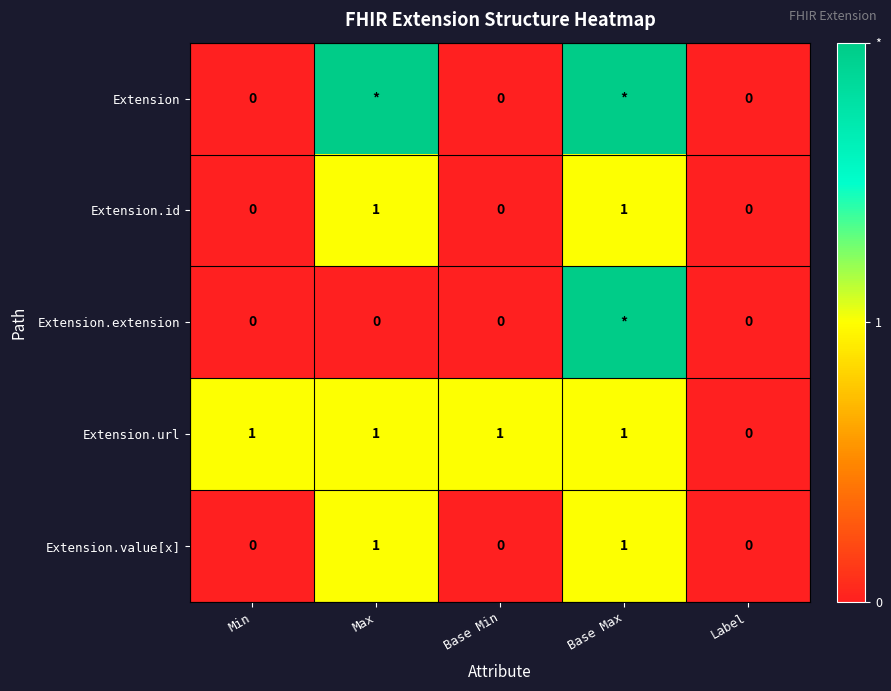

Is it true that Extension.url equals 0 at Base Max?

False